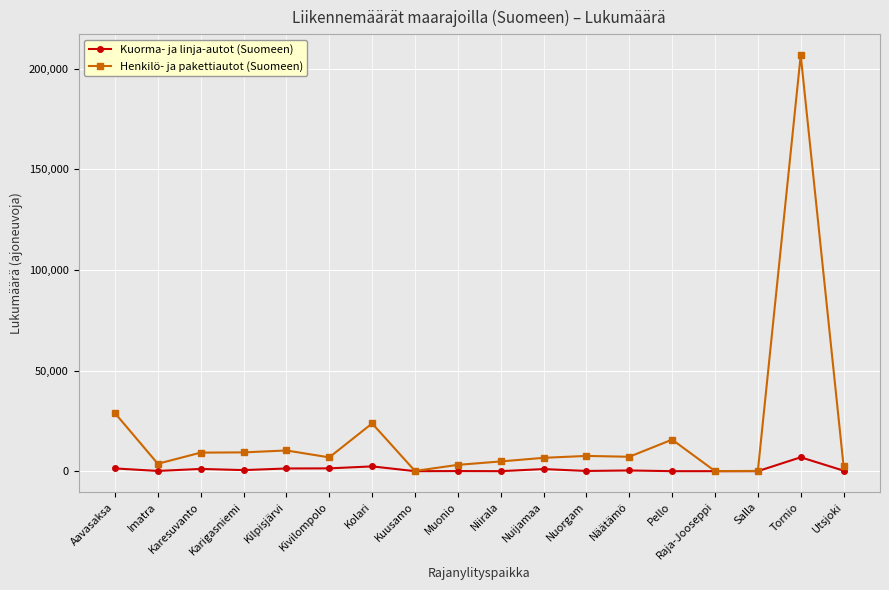

Rank the series by their maximum value, from highest to lowest.

Henkilö- ja pakettiautot (Suomeen), Kuorma- ja linja-autot (Suomeen)